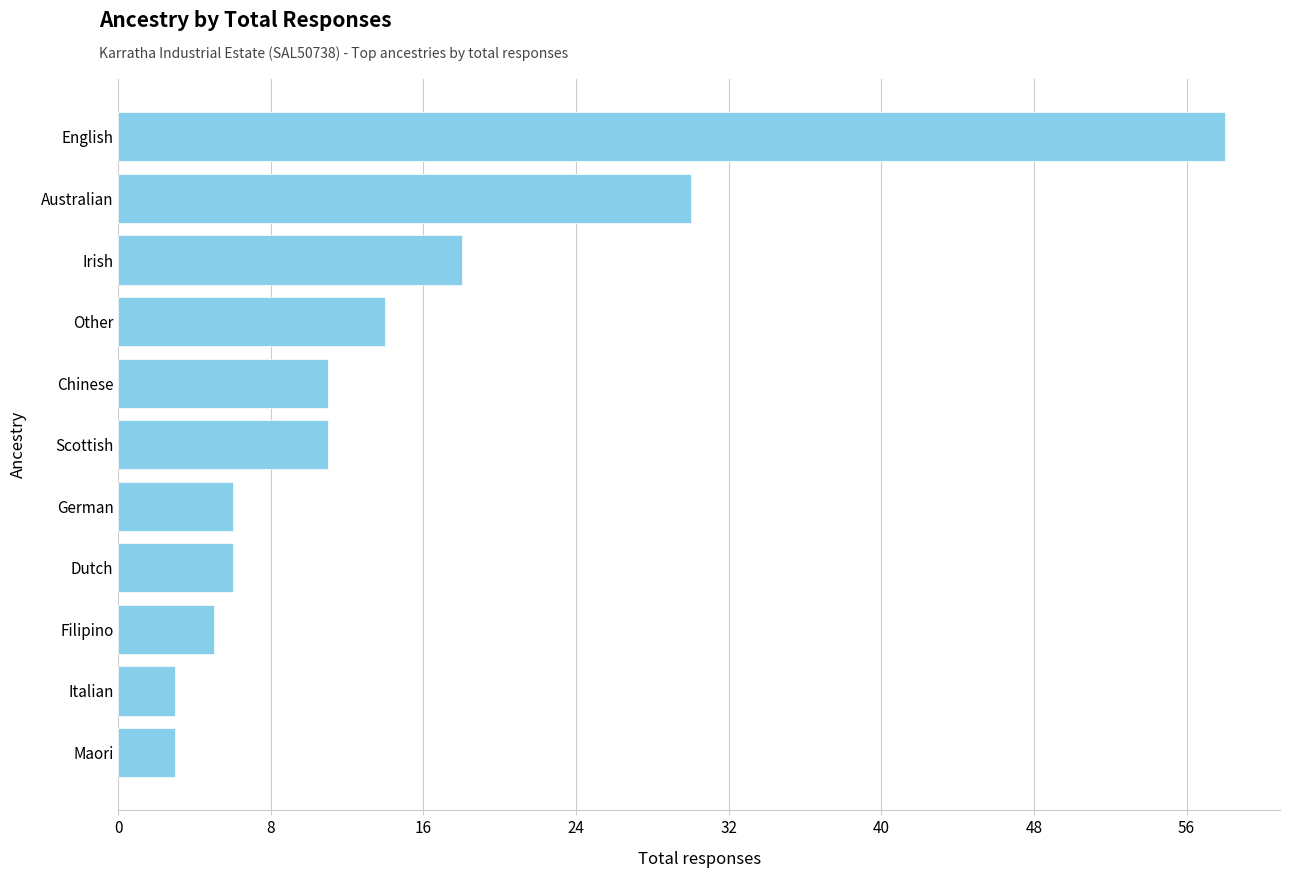

The chart shows a value of 6 at Dutch. True or false?

True